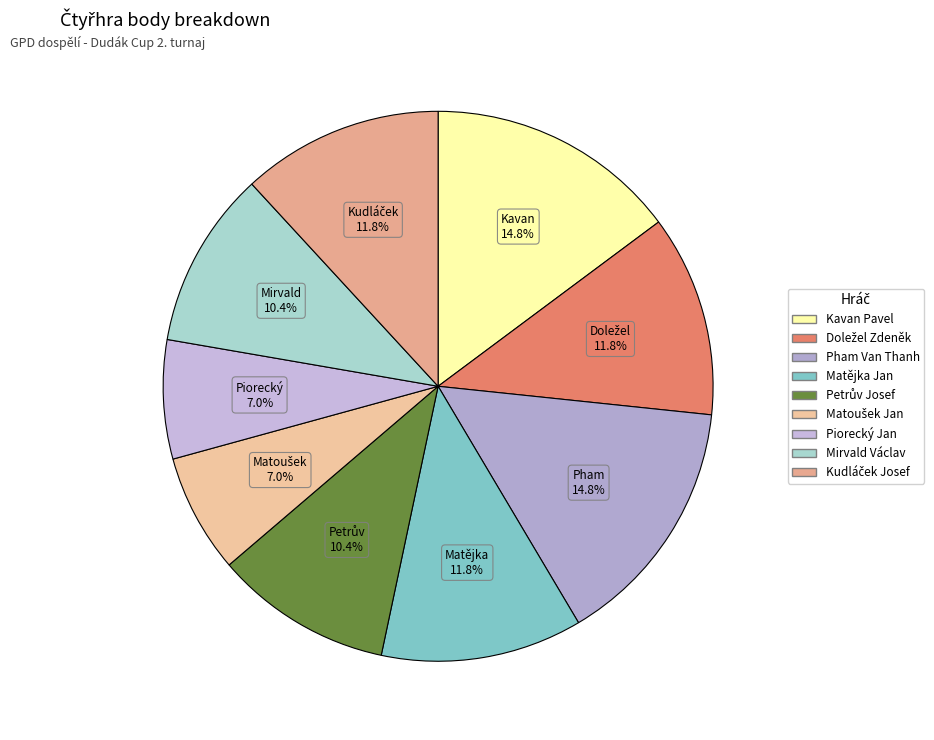

Approximately how many times larger is the value at Kudláček Josef compared to Doležel Zdeněk?

1.0